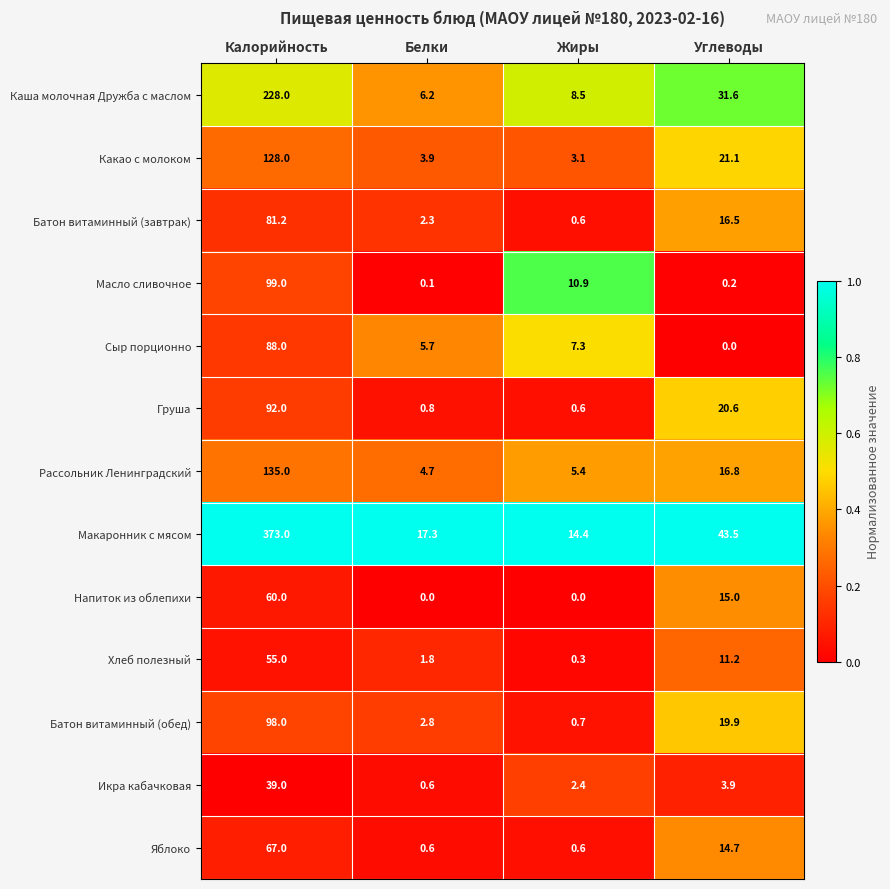

The value of Какао с молоком at Углеводы is 6.8. True or false?

False